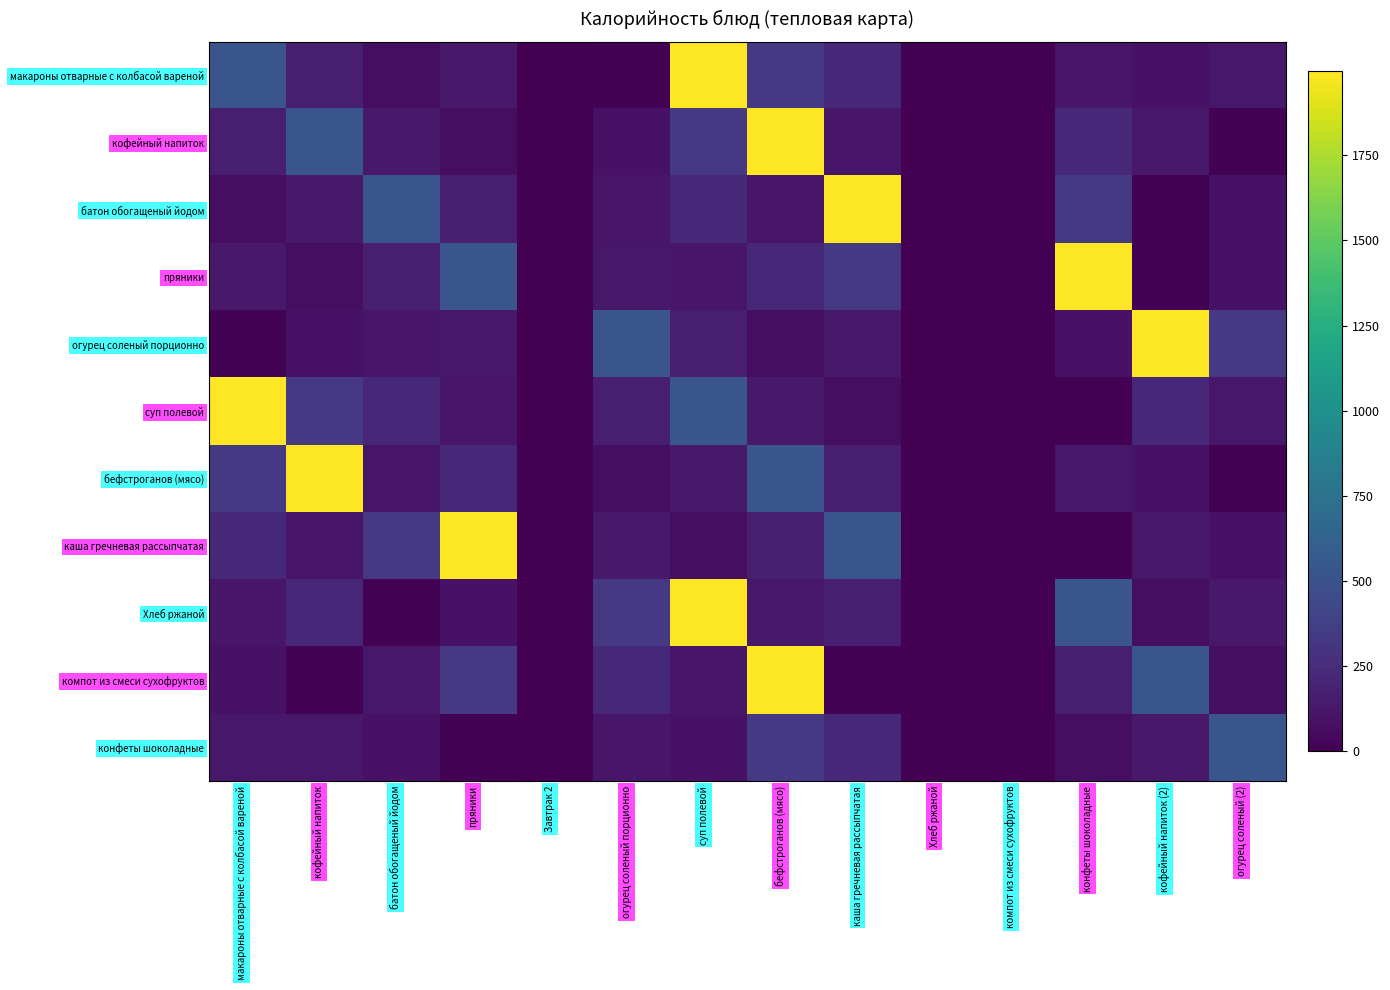

What is the greatest value displayed?

1996.0